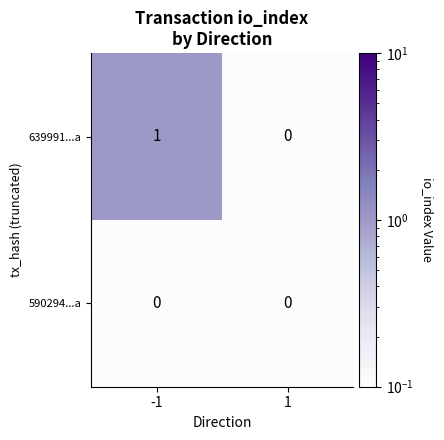

List the series in order of their peak value, highest first.

639991...a, 590294...a